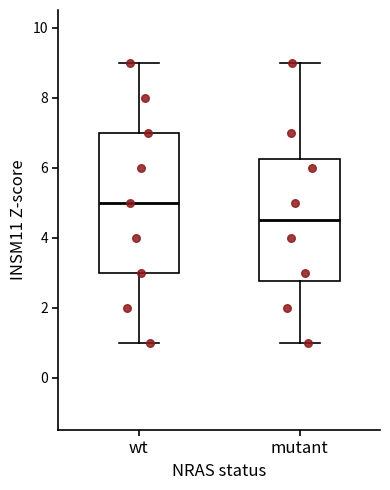

Reading left to right, transcribe this box plot: for each box, give where its median line is, the range the box spans, and where its two whiskers end, as read against the y-axis. The values are not printed on the chart, so give them approximately, as read against the axis.

wt: median 5.0, box 3.0 to 7.0, whiskers 1.0 to 9.0
mutant: median 4.6, box 2.8 to 6.2, whiskers 1.0 to 9.0